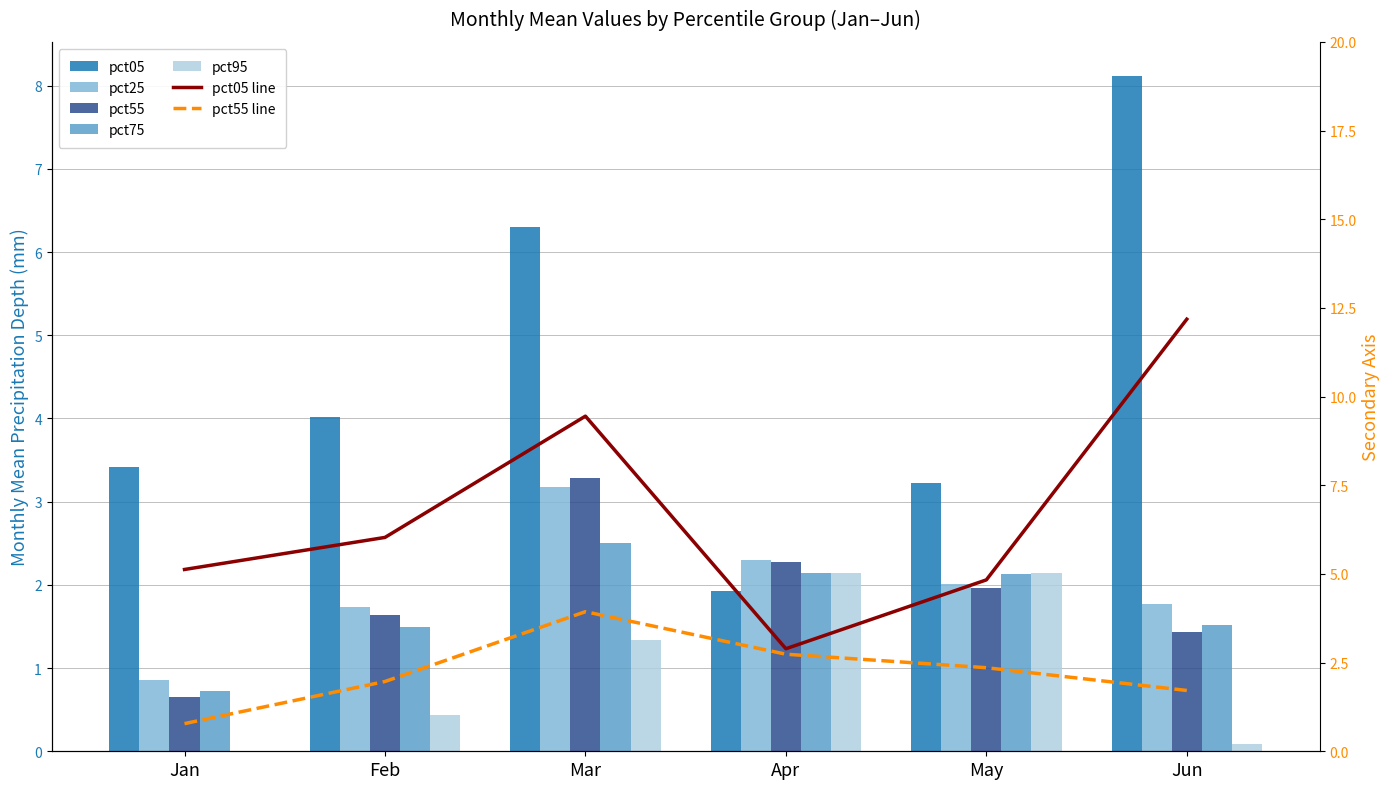

Reading right to left, list all the values displayed in this chart.

pct05: Jun=8.1	May=3.2	Apr=1.9	Mar=6.3	Feb=4.0	Jan=3.4
pct25: Jun=1.8	May=2.0	Apr=2.3	Mar=3.2	Feb=1.7	Jan=0.9
pct55: Jun=1.4	May=2.0	Apr=2.3	Mar=3.3	Feb=1.6	Jan=0.6
pct75: Jun=1.5	May=2.1	Apr=2.1	Mar=2.5	Feb=1.5	Jan=0.7
pct95: Jun=0.1	May=2.1	Apr=2.1	Mar=1.3	Feb=0.4	Jan=0.0